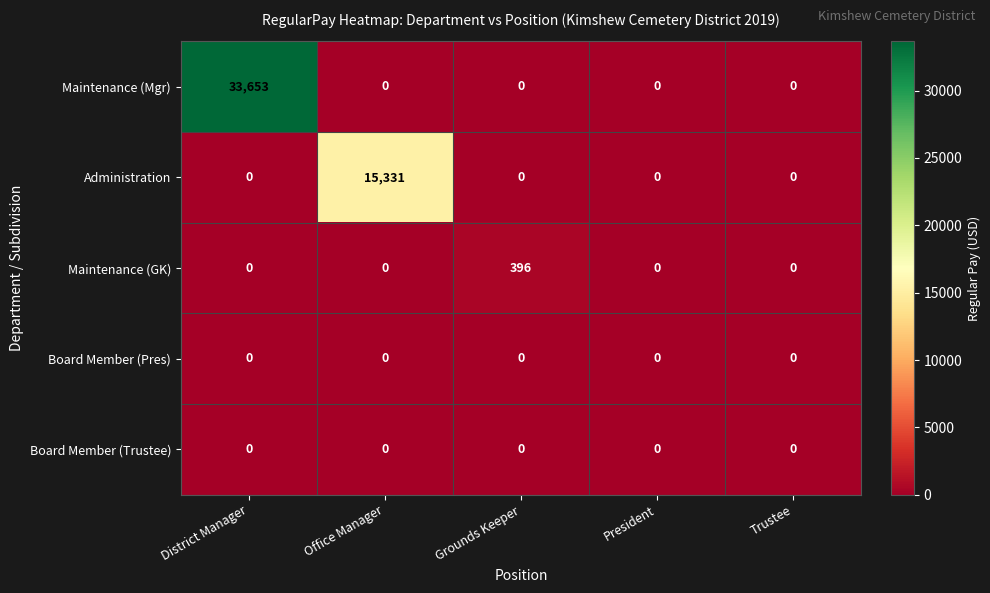

How many values in the Maintenance (Mgr) series exceed 0?

1